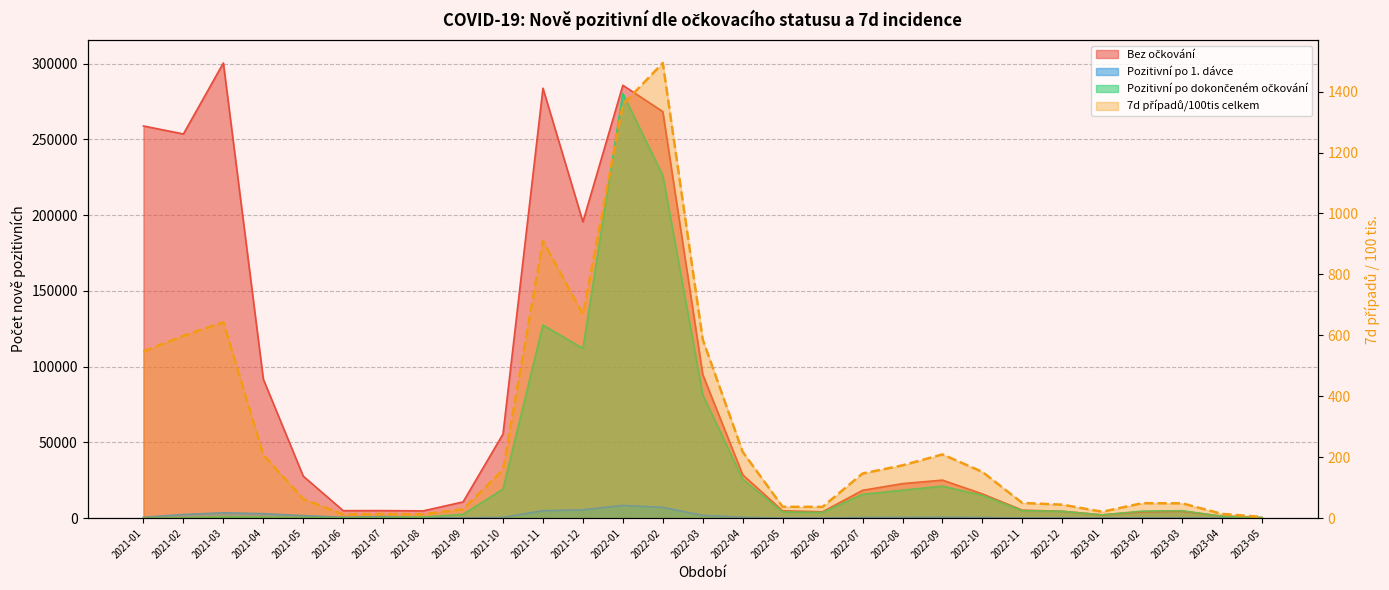

Rank the series by their maximum value, from highest to lowest.

Bez očkování, Pozitivní po dokončeném očkování, Pozitivní po 1. dávce, 7d případů/100tis celkem